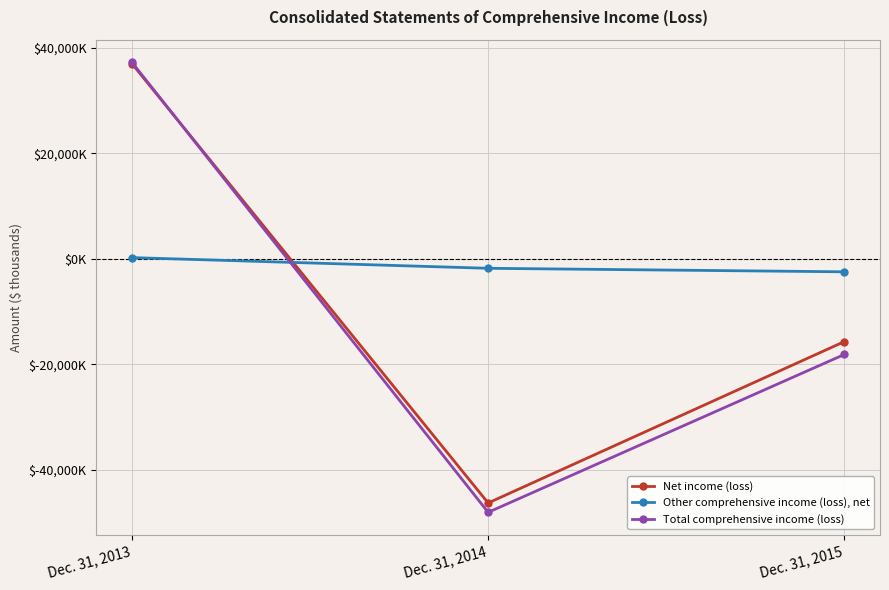

Does the chart have visible grid lines?

Yes